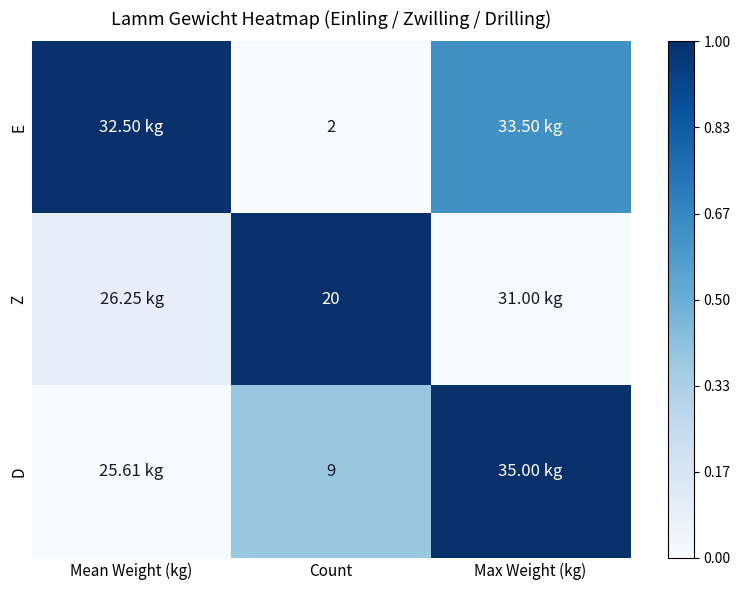

Is the value of Z at Count greater than the value of E at Count?

Yes